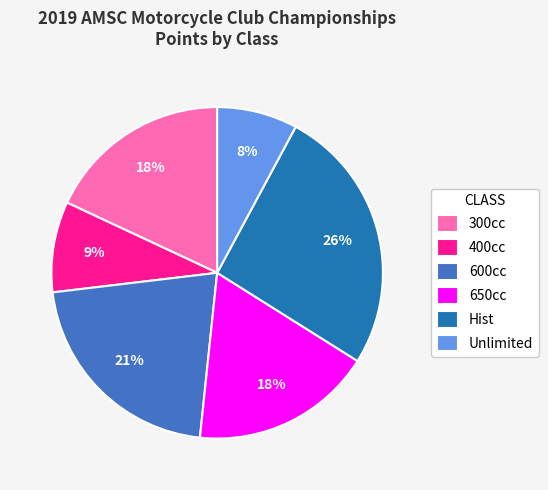

Is it true that Hist is 26% of the pie?

True